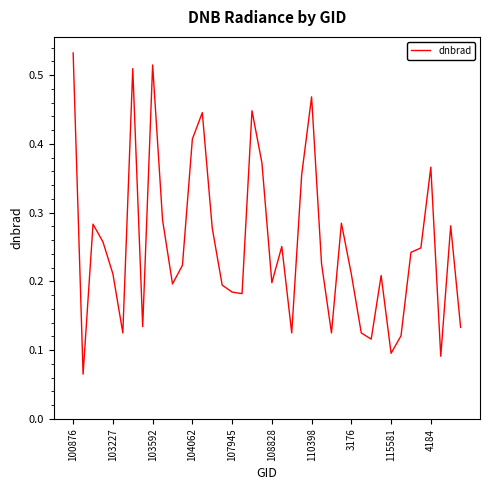

How many lines are shown in the chart?

1